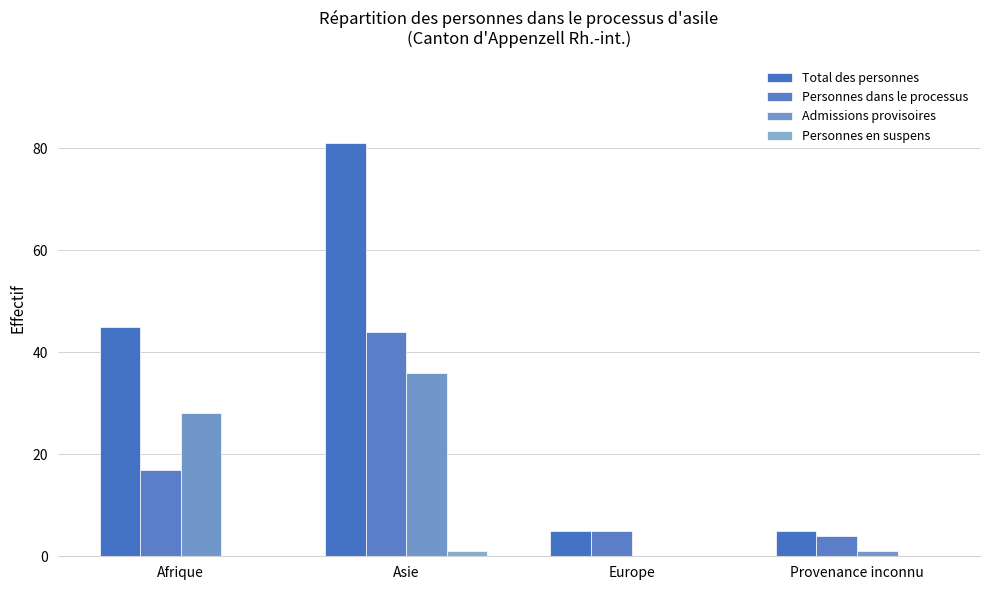

True or false: Personnes dans le processus has a value of 4 at Provenance inconnu.

True